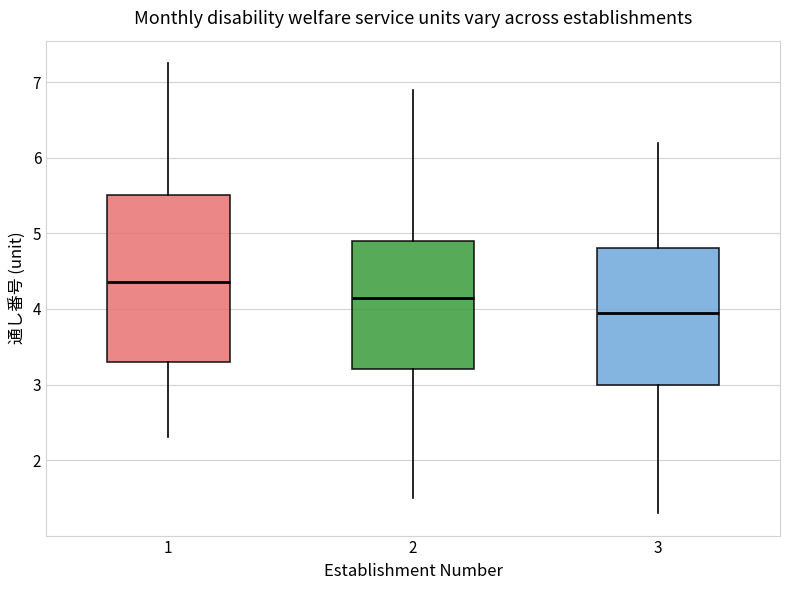

Reading left to right, transcribe this box plot: for each box, give where its median line is, the range the box spans, and where its two whiskers end, as read against the y-axis. The values are not printed on the chart, so give them approximately, as read against the axis.

1: median 4.4, box 3.3 to 5.5, whiskers 2.3 to 7.3
2: median 4.2, box 3.2 to 4.9, whiskers 1.5 to 6.9
3: median 4.0, box 3.0 to 4.8, whiskers 1.3 to 6.2